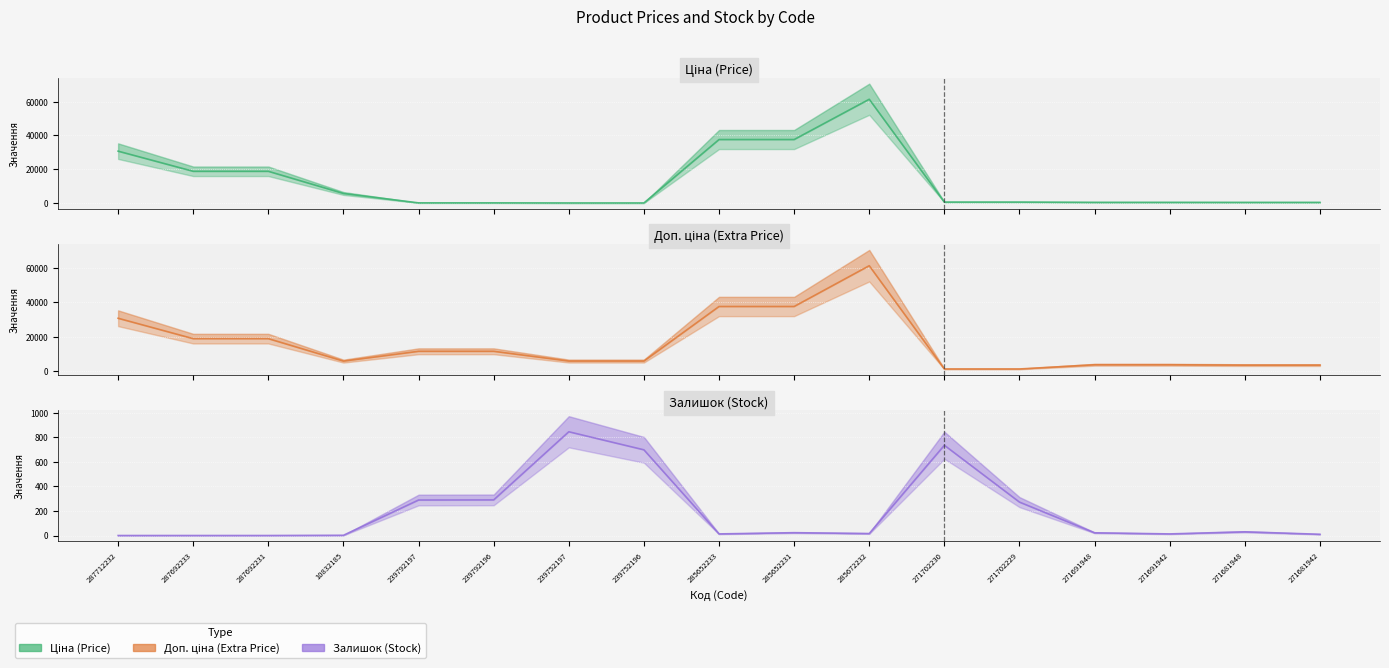

What is the value of the Доп. ціна (line) point at the 3rd from the left?

18796.8